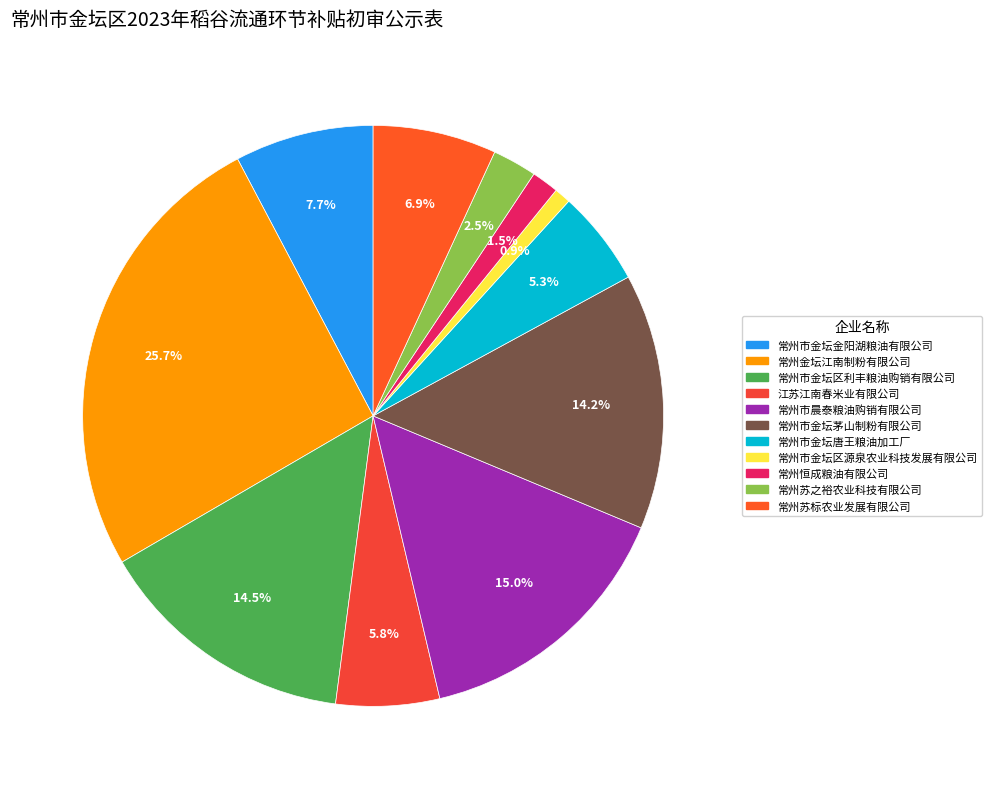

Count the number of slices in the pie.

11